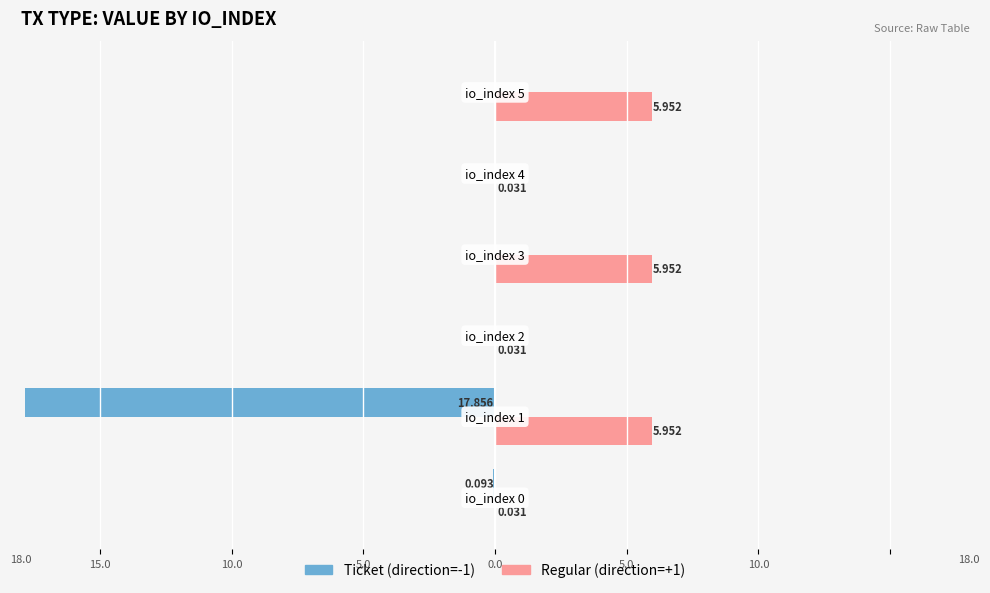

The value of Regular (dir=+1) at 5.0 is 1.9. True or false?

False